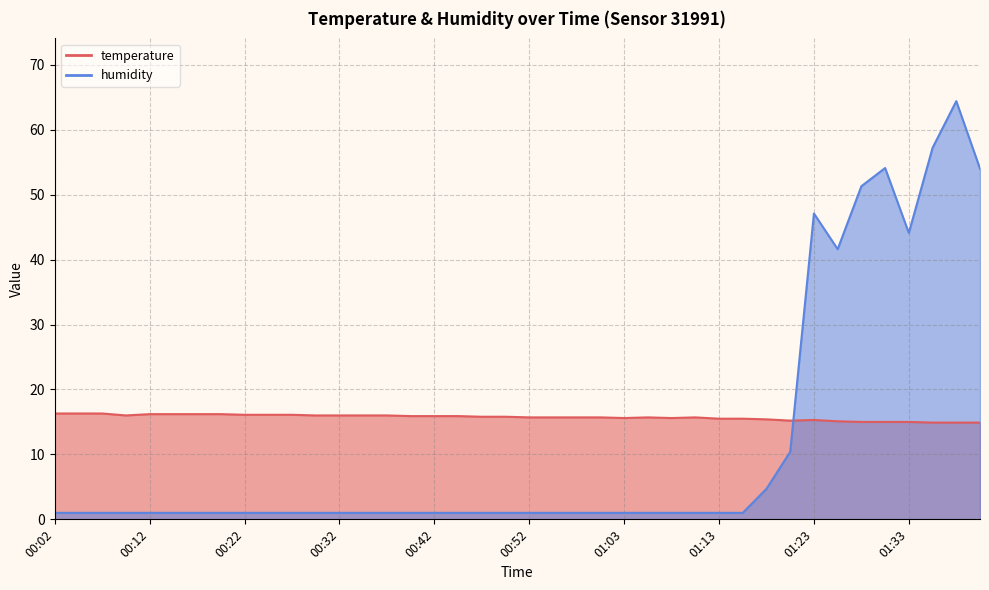

The value of temperature at 01:00 is 21.1. True or false?

False